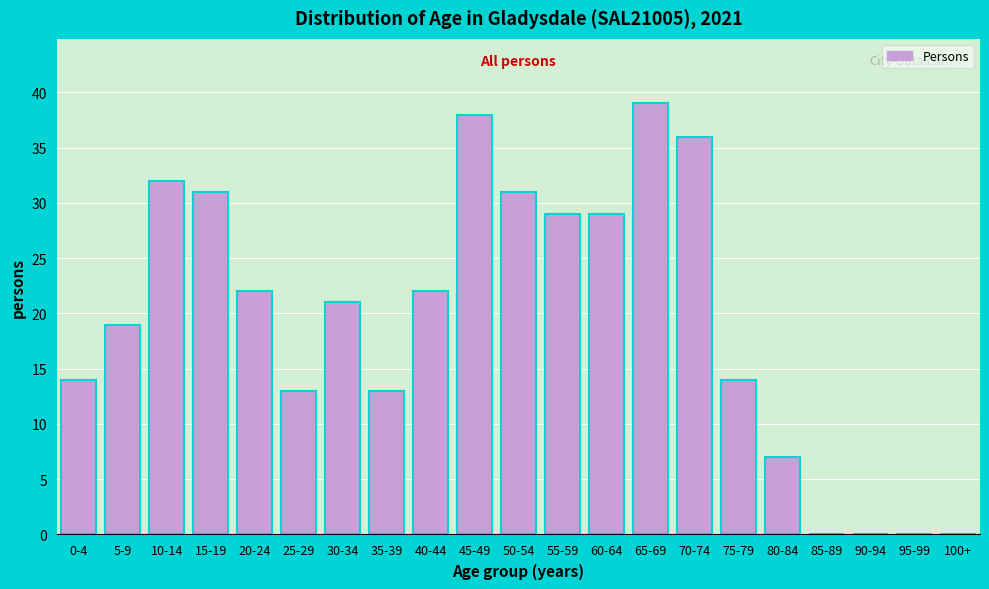

Reading left to right, extract all data points from this chart.

0-4=14	5-9=19	10-14=32	15-19=31	20-24=22	25-29=13	30-34=21	35-39=13	40-44=22	45-49=38	50-54=31	55-59=29	60-64=29	65-69=39	70-74=36	75-79=14	80-84=7	85-89=0	90-94=0	95-99=0	100+=0